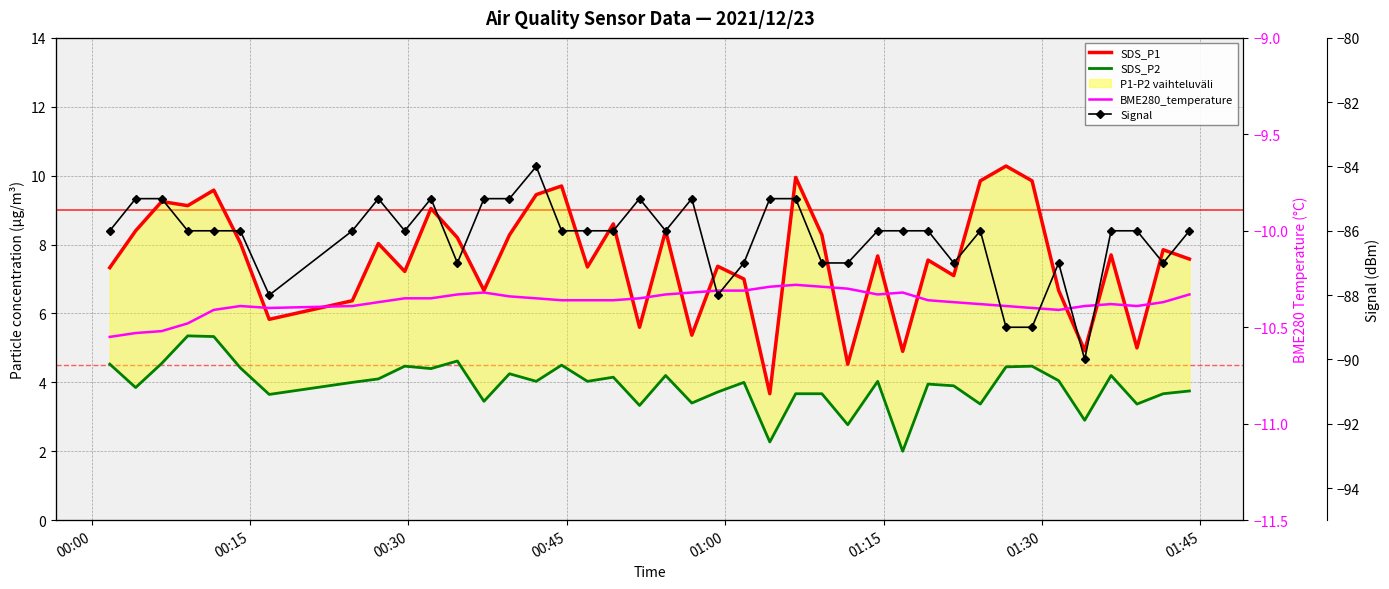

At which label does SDS_P1 first exceed 7?

00:00